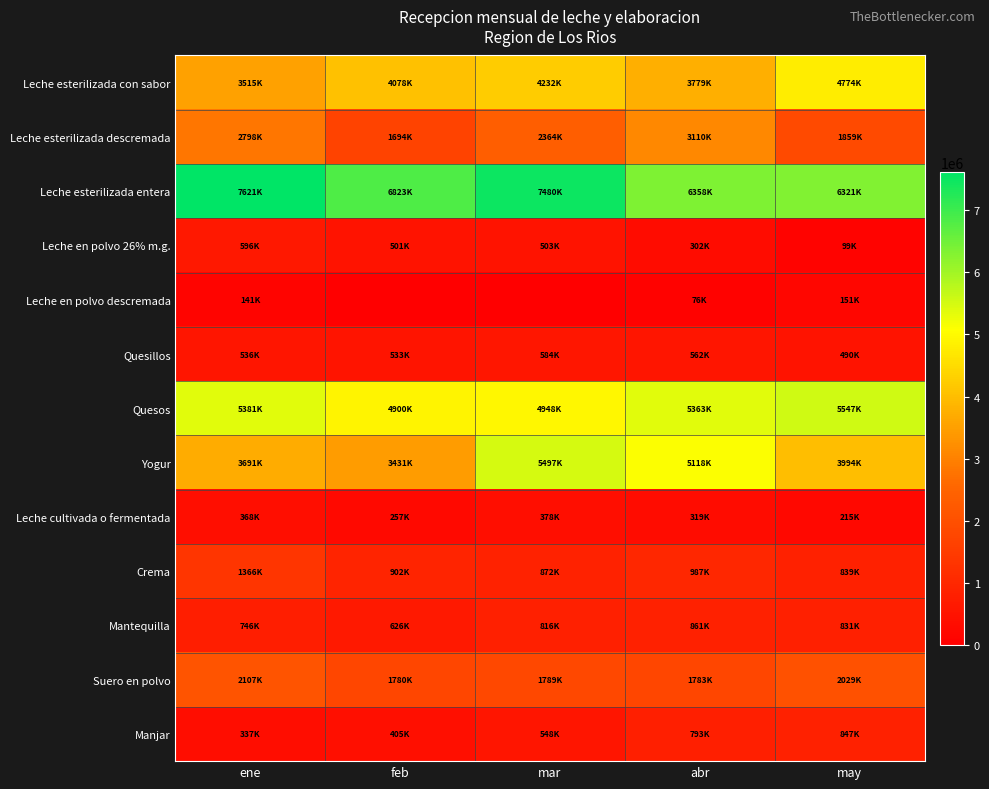

Rank the series by their maximum value, from highest to lowest.

Leche esterilizada entera, Quesos, Yogur, Leche esterilizada con sabor, Leche esterilizada descremada, Suero en polvo, Crema, Mantequilla, Manjar, Leche en polvo 26% m.g., Quesillos, Leche cultivada o fermentada, Leche en polvo descremada